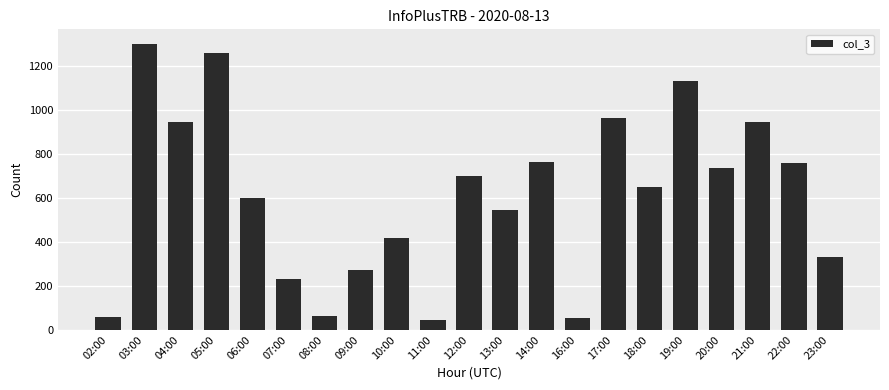

The chart shows a value of 2213 at 03:00. True or false?

False